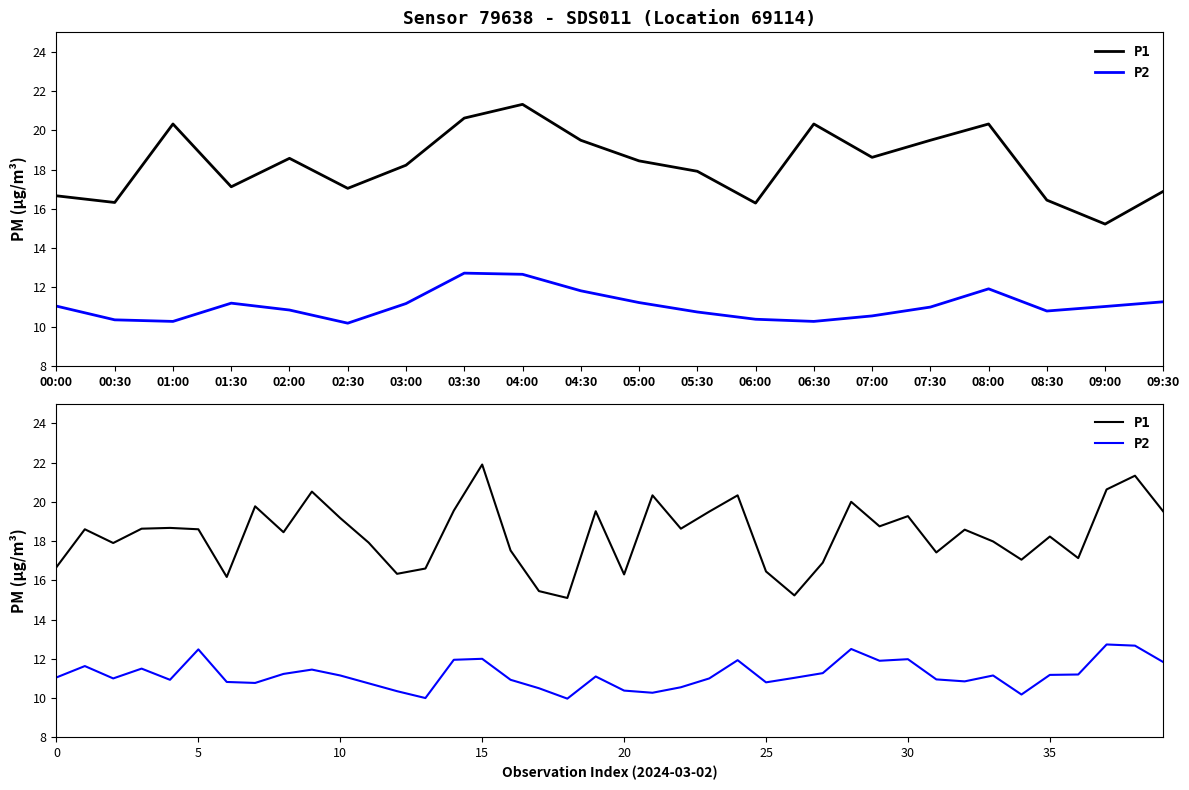

Is it true that P2 equals 6.3 at 06:00?

False